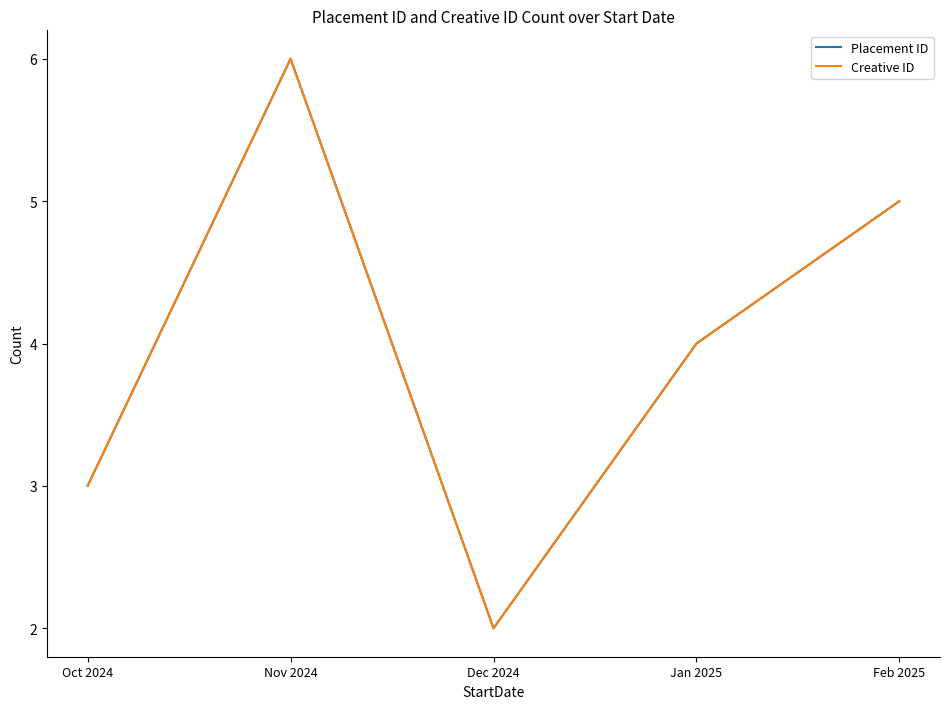

What is the total value across all series at Feb 2025?

10